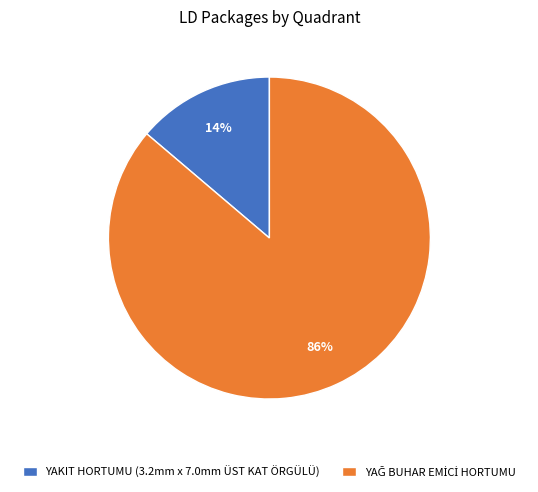

How many slices are in this pie chart?

2